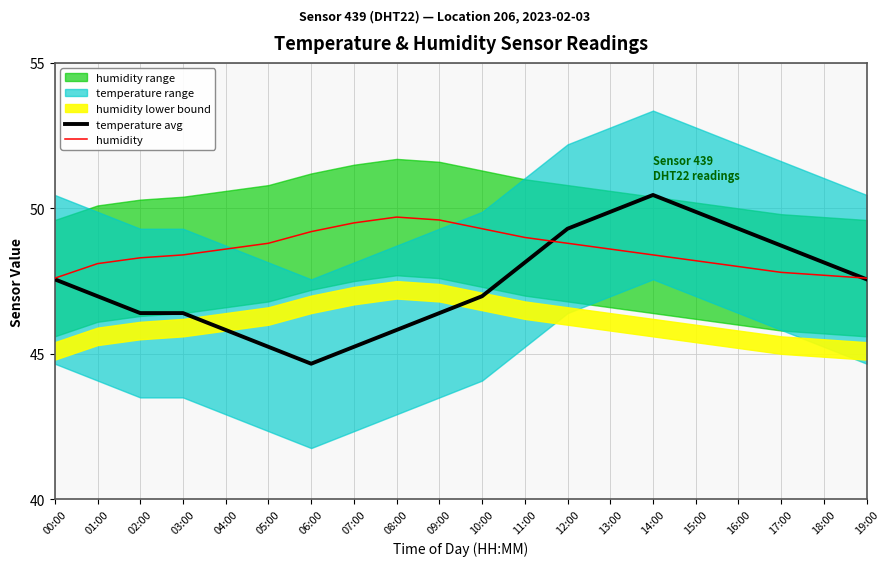

What is the sum of the humidity values at 00:00 and 13:00?

96.2